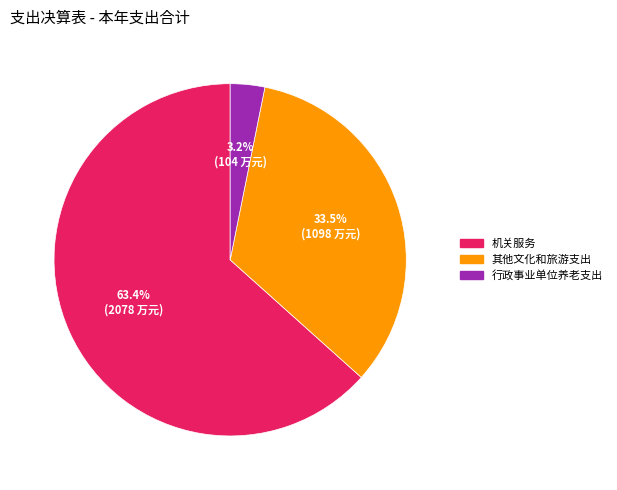

How many segments does this pie chart have?

3